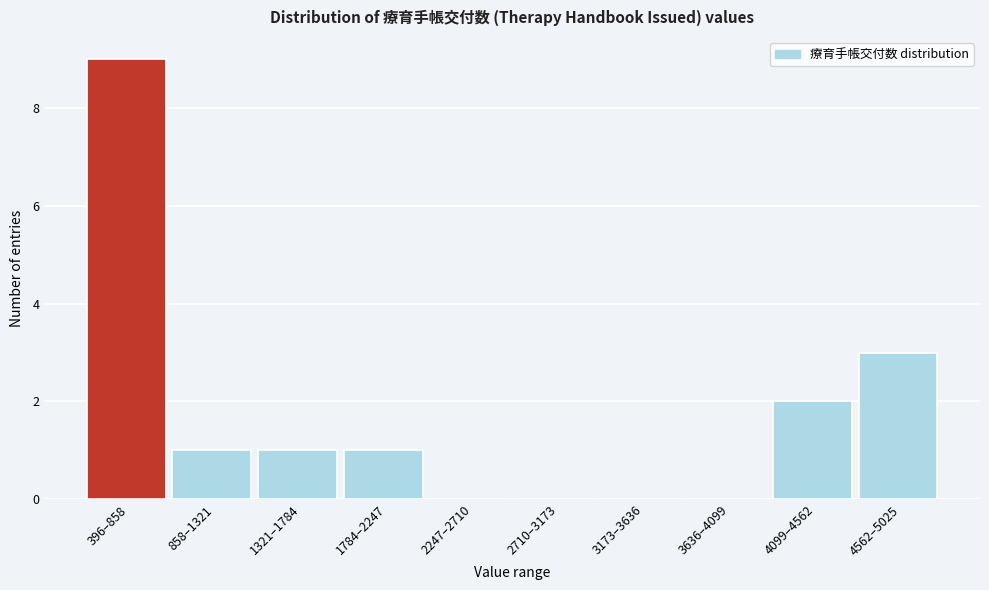

Reading right to left, transcribe all the data shown in this chart.

4562–5025=3	4099–4562=2	3636–4099=0	3173–3636=0	2710–3173=0	2247–2710=0	1784–2247=1	1321–1784=1	858–1321=1	396–858=9